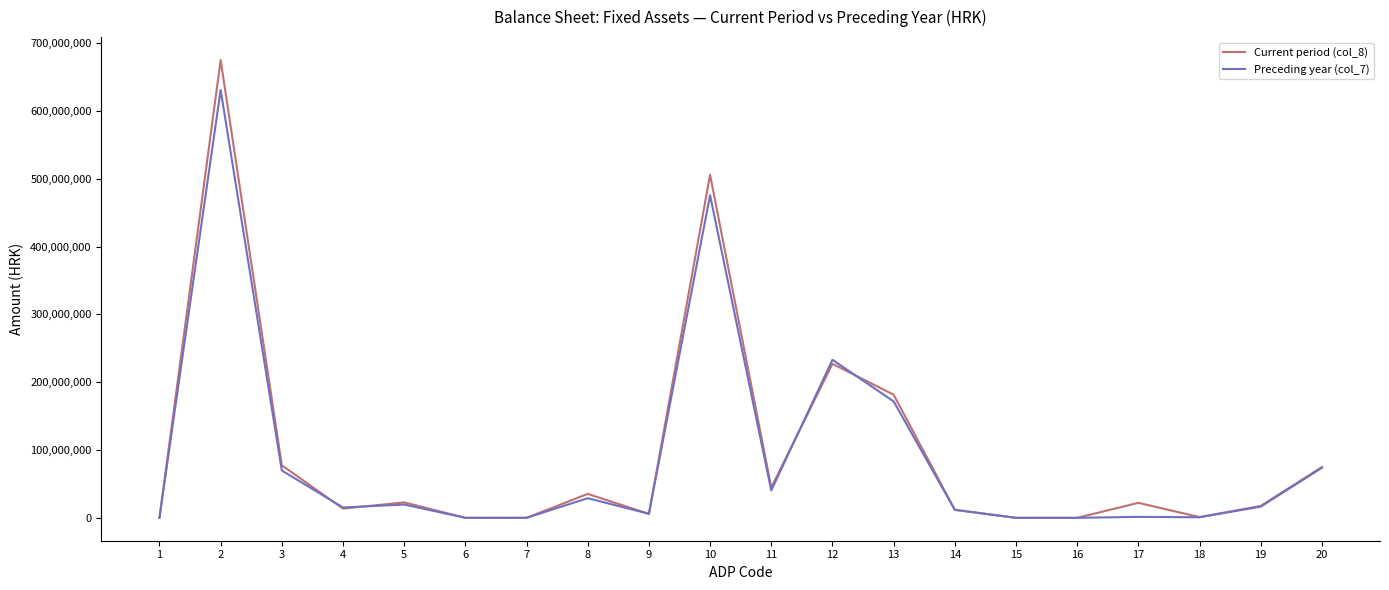

Is it true that Preceding year (col_7) equals -342930155 at 6?

False